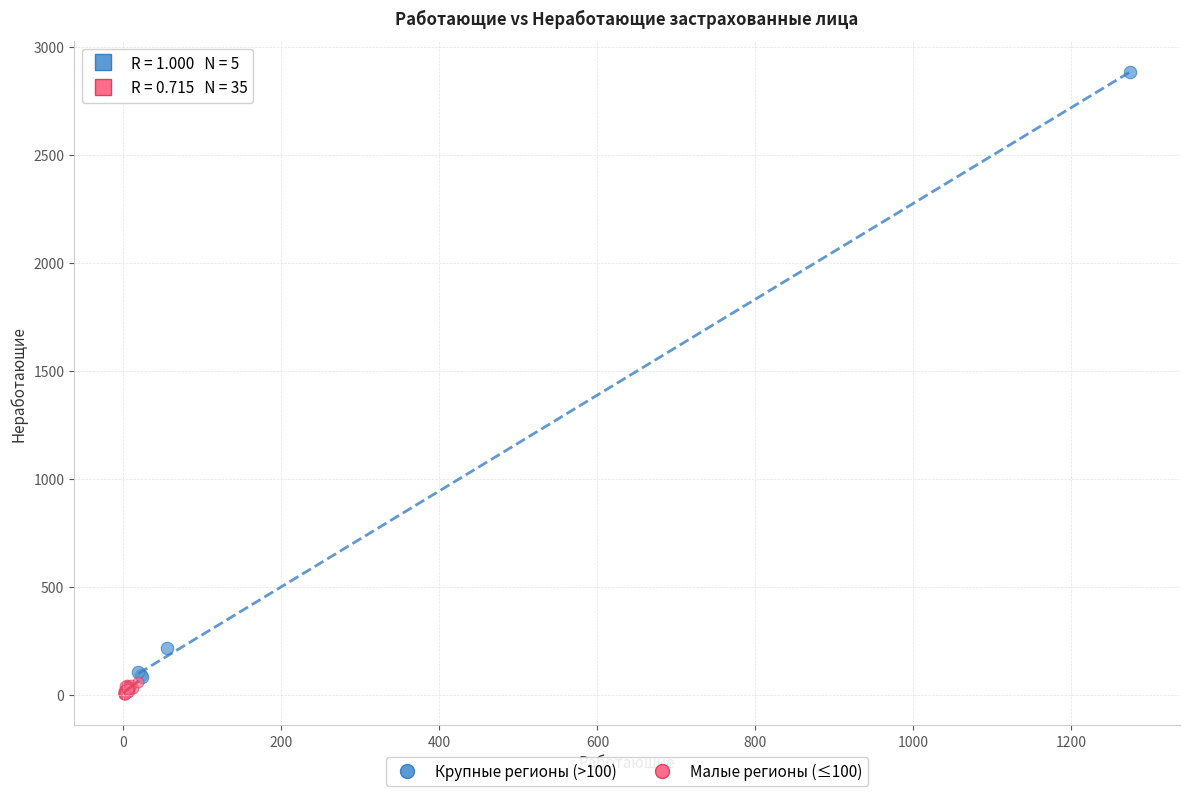

Which series reaches the maximum Y coordinate?

Крупные регионы (>100)